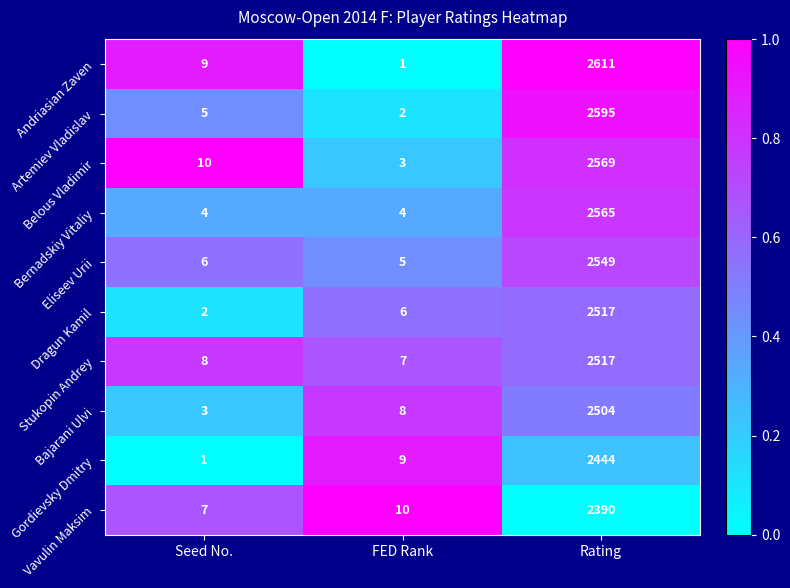

Reading left to right, list all the values displayed in this chart.

Andriasian Zaven: 9	1	2611
Artemiev Vladislav: 5	2	2595
Belous Vladimir: 10	3	2569
Bernadskiy Vitaliy: 4	4	2565
Eliseev Urii: 6	5	2549
Dragun Kamil: 2	6	2517
Stukopin Andrey: 8	7	2517
Bajarani Ulvi: 3	8	2504
Gordievsky Dmitry: 1	9	2444
Vavulin Maksim: 7	10	2390